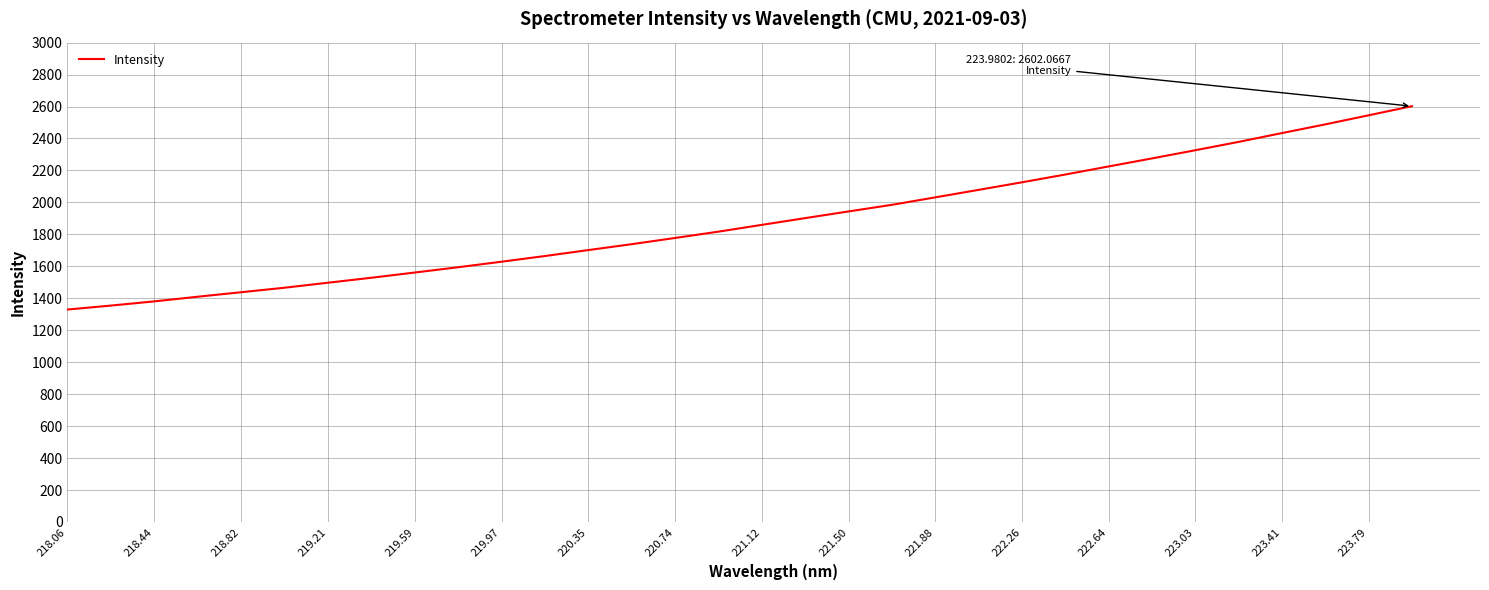

What is the difference between the maximum and minimum values?

1272.6